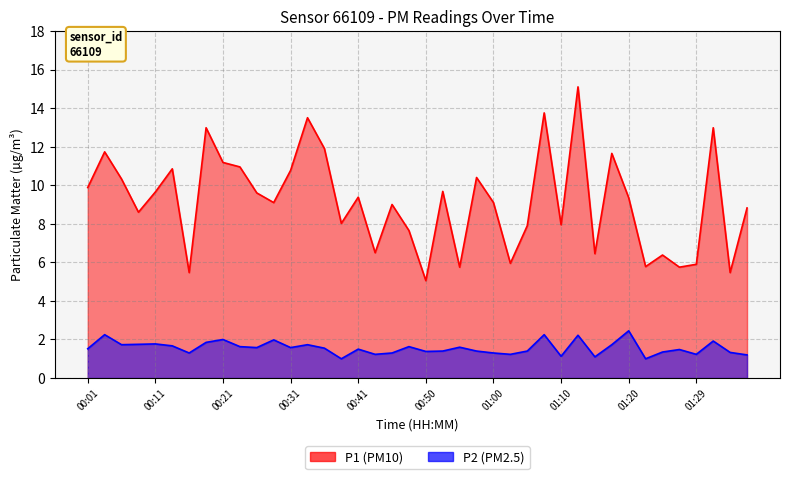

Does the chart have visible grid lines?

Yes